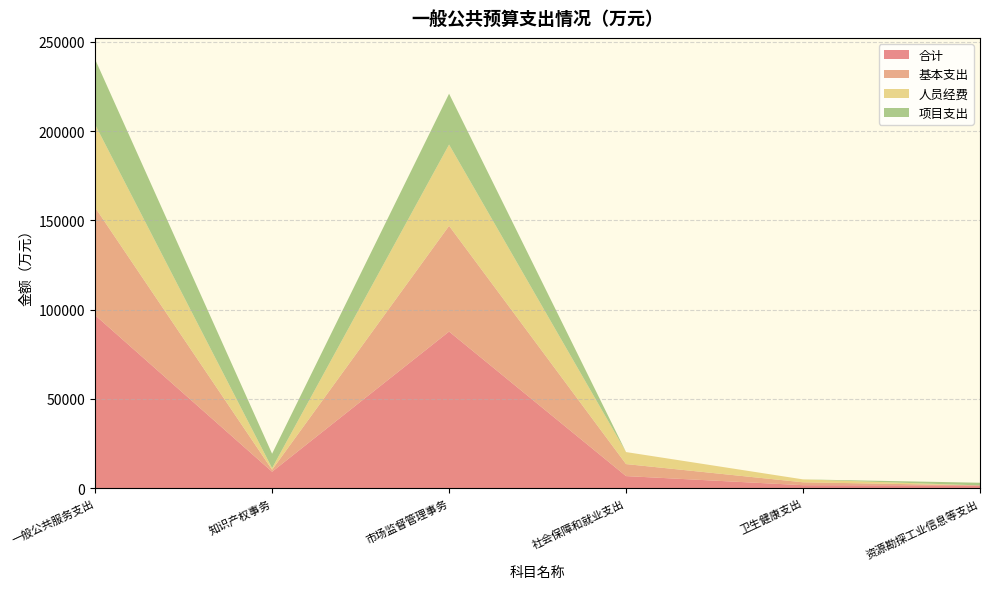

Reading right to left, list all the values displayed in this chart.

合计: 资源勘探工业信息等支出=1506.0	卫生健康支出=1630.1	社会保障和就业支出=6730.5	市场监督管理事务=87686.2	知识产权事务=9167.0	一般公共服务支出=96853.1
基本支出: 资源勘探工业信息等支出=0.0	卫生健康支出=1630.1	社会保障和就业支出=6730.5	市场监督管理事务=59208.8	知识产权事务=1103.0	一般公共服务支出=60311.7
人员经费: 资源勘探工业信息等支出=0.0	卫生健康支出=1630.1	社会保障和就业支出=6730.5	市场监督管理事务=45529.7	知识产权事务=923.2	一般公共服务支出=46452.9
项目支出: 资源勘探工业信息等支出=1506.0	卫生健康支出=0.0	社会保障和就业支出=0.0	市场监督管理事务=28477.4	知识产权事务=8064.0	一般公共服务支出=36541.4